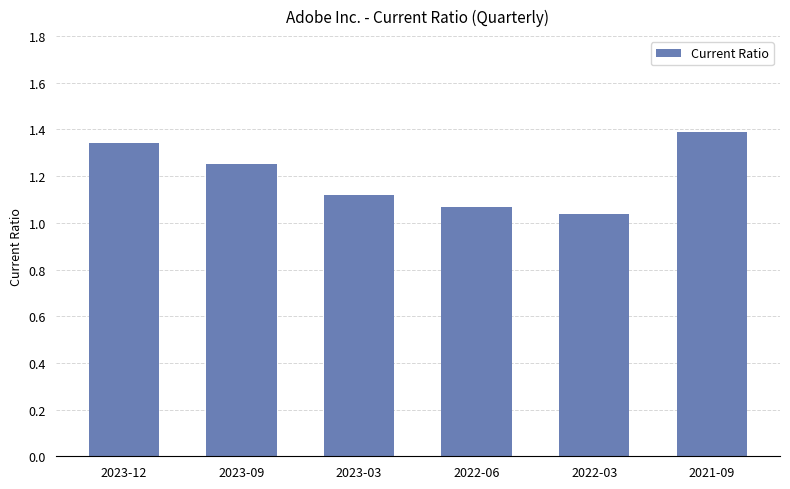

What position from the left is 2022-06?

4